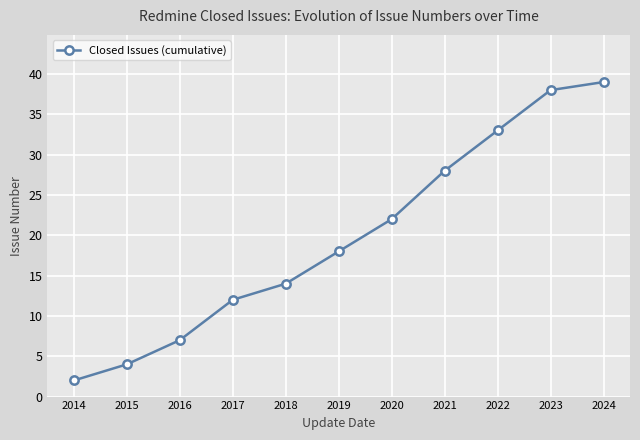

How many data points does each series have?

11